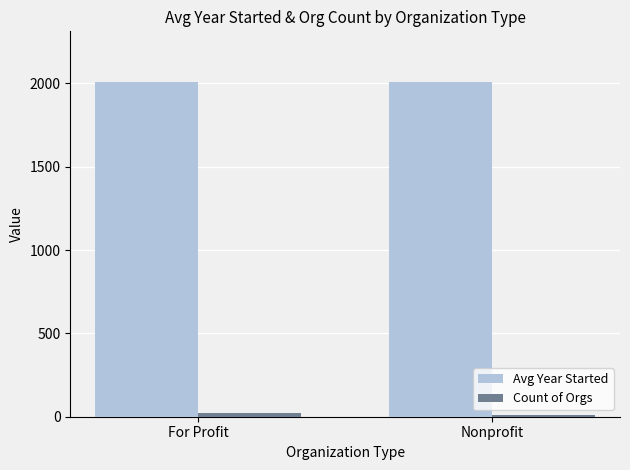

What is the value of the Avg Year Started bar at the 2nd from the left?

2005.6